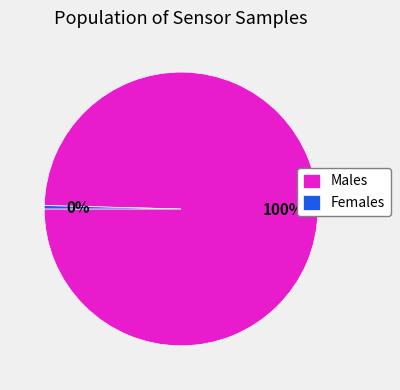

Is it true that Males is 100% of the pie?

True